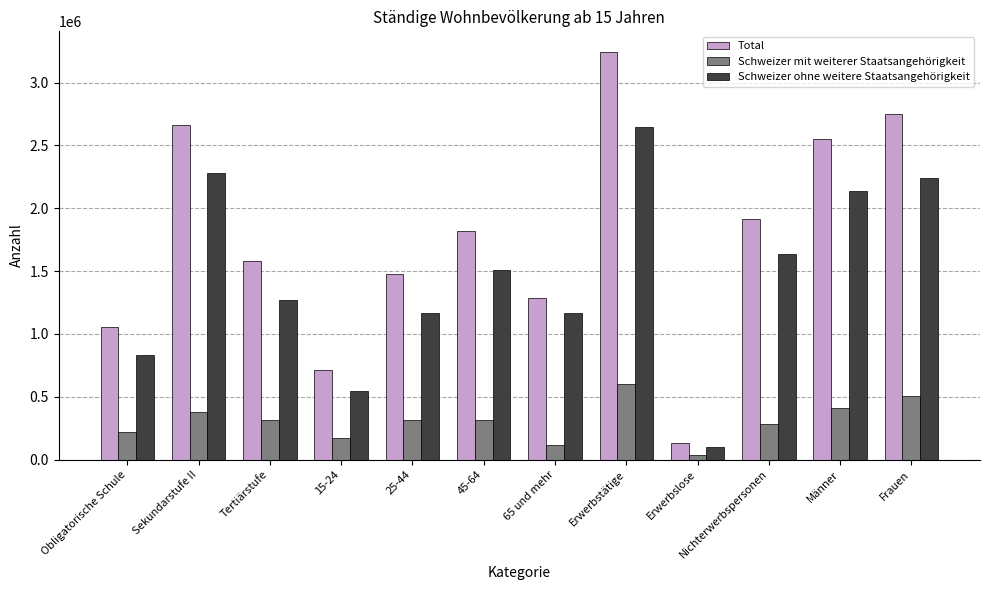

What is the greatest value displayed?

3245109.1